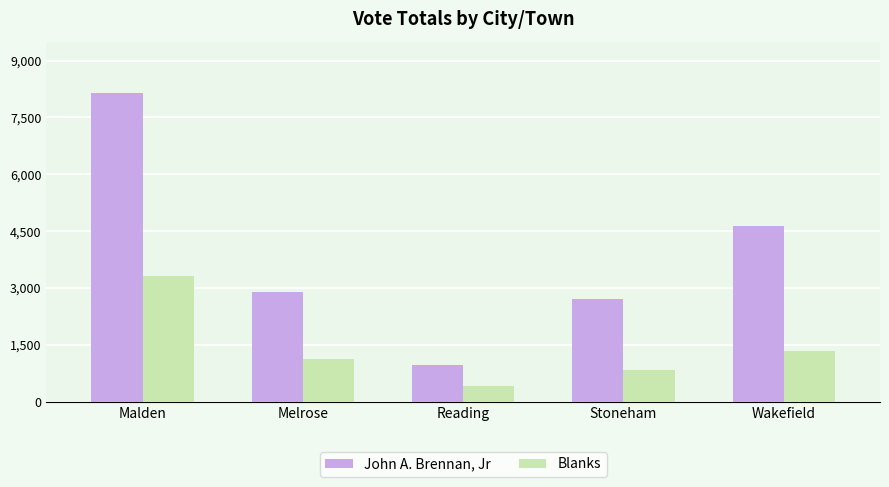

Does the chart contain any negative values?

No